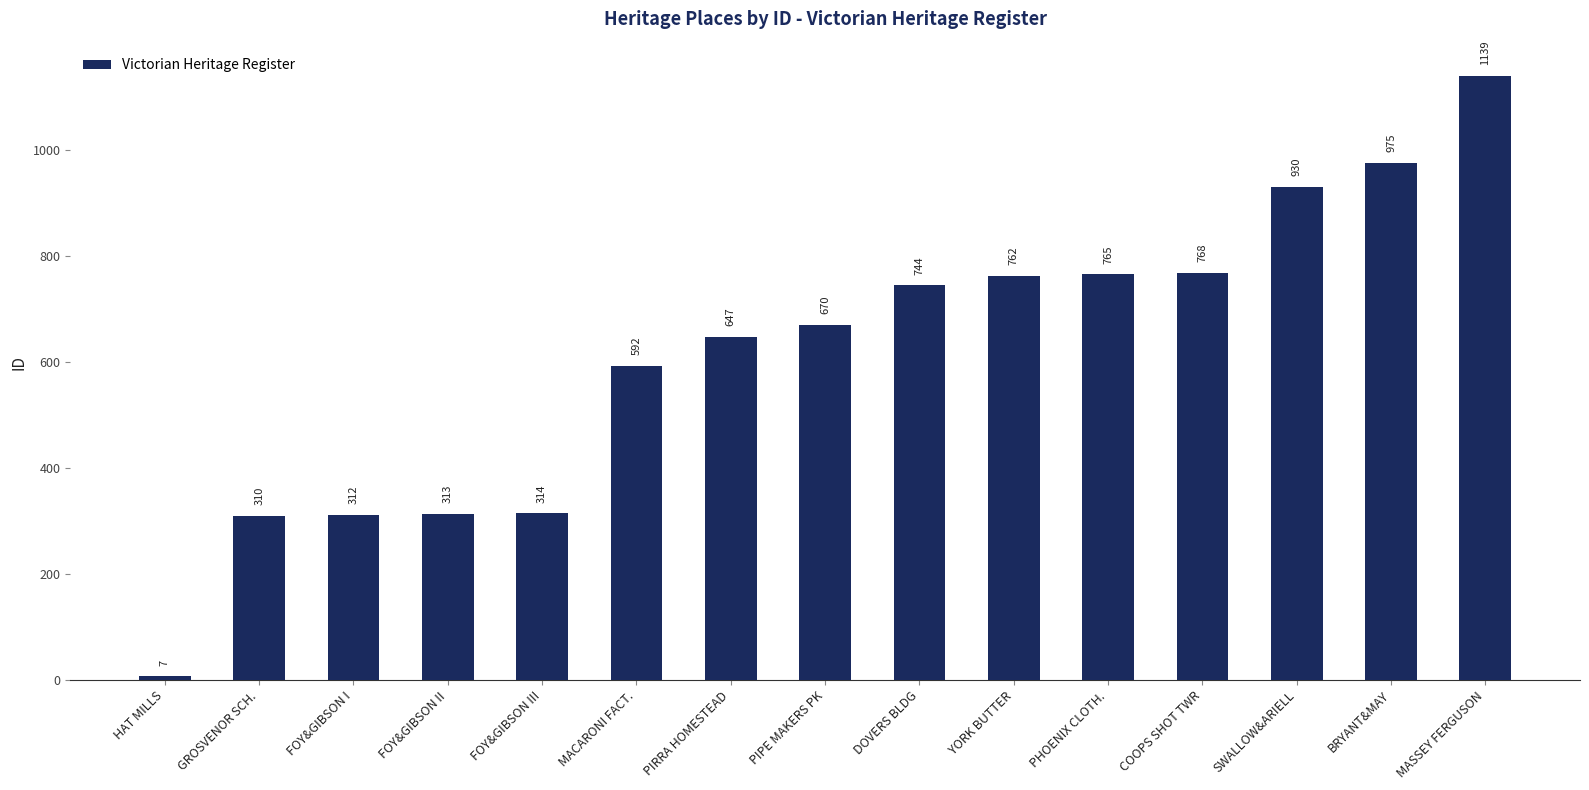

Does the chart contain any negative values?

No